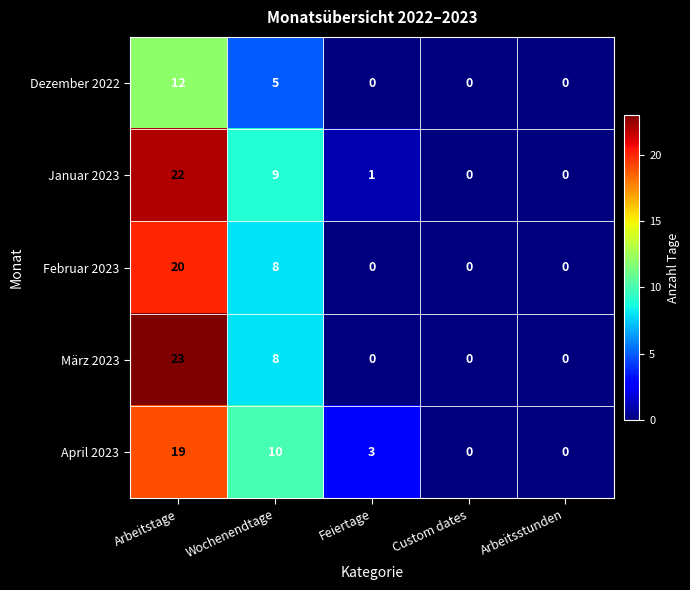

Which series has the widest spread of values?

März 2023